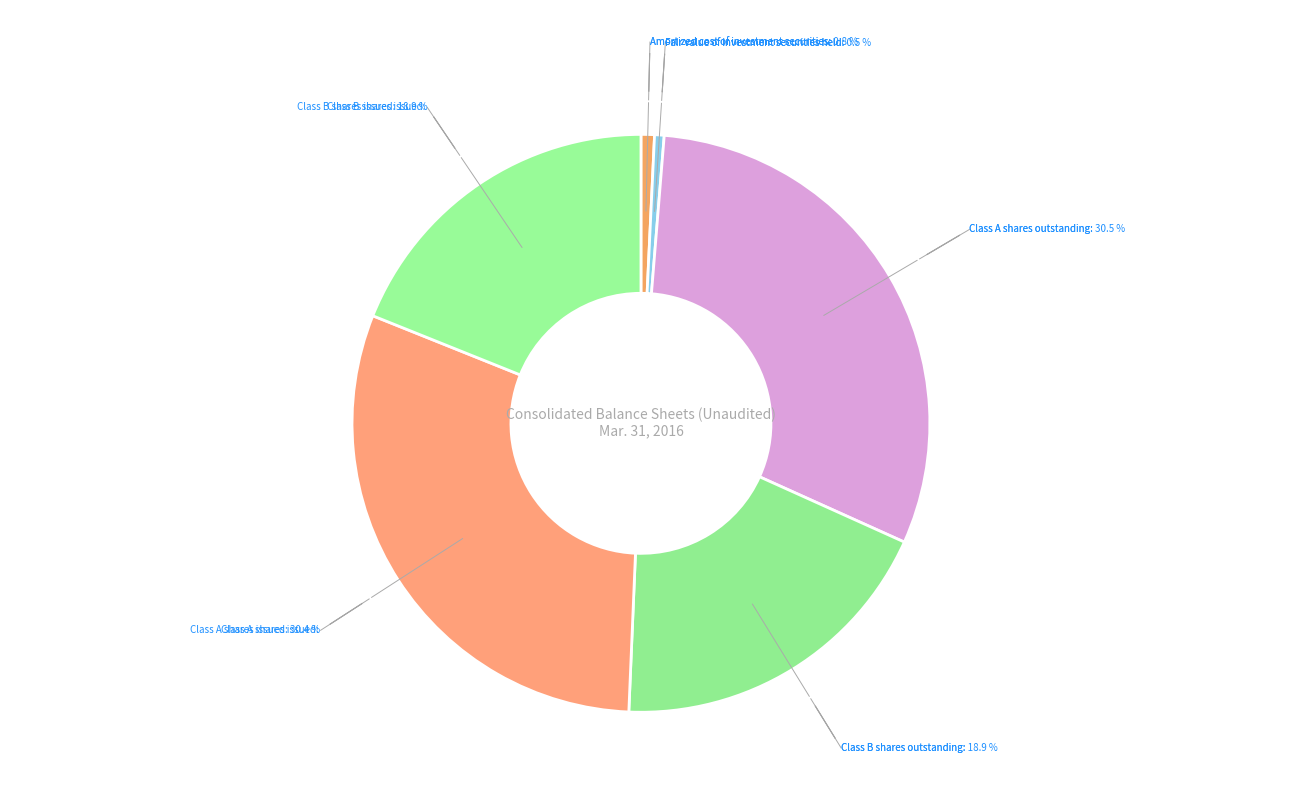

How many segments does this pie chart have?

6